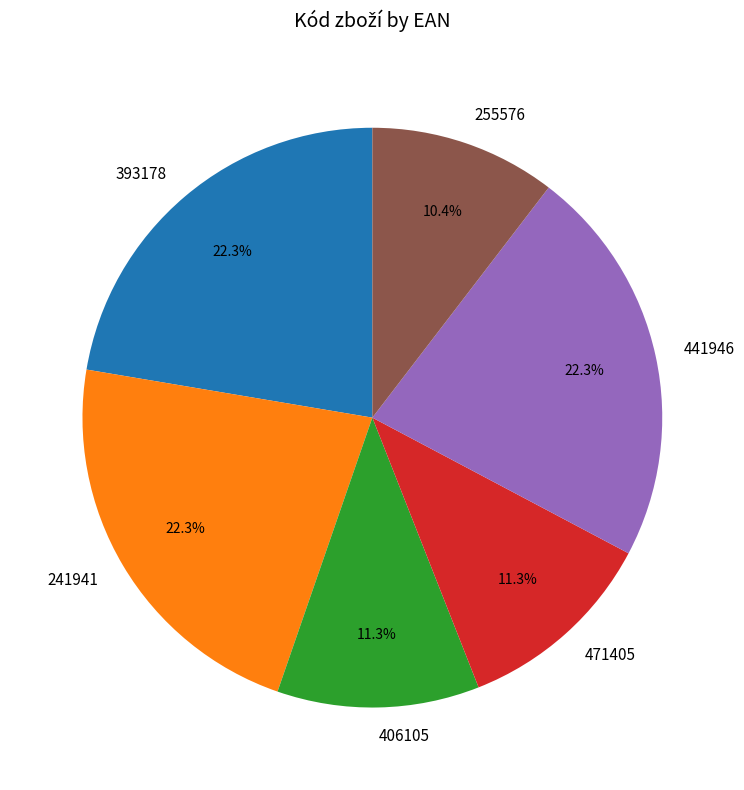

To the nearest percent, what is the combined percentage of 471405 and 393178?

34%